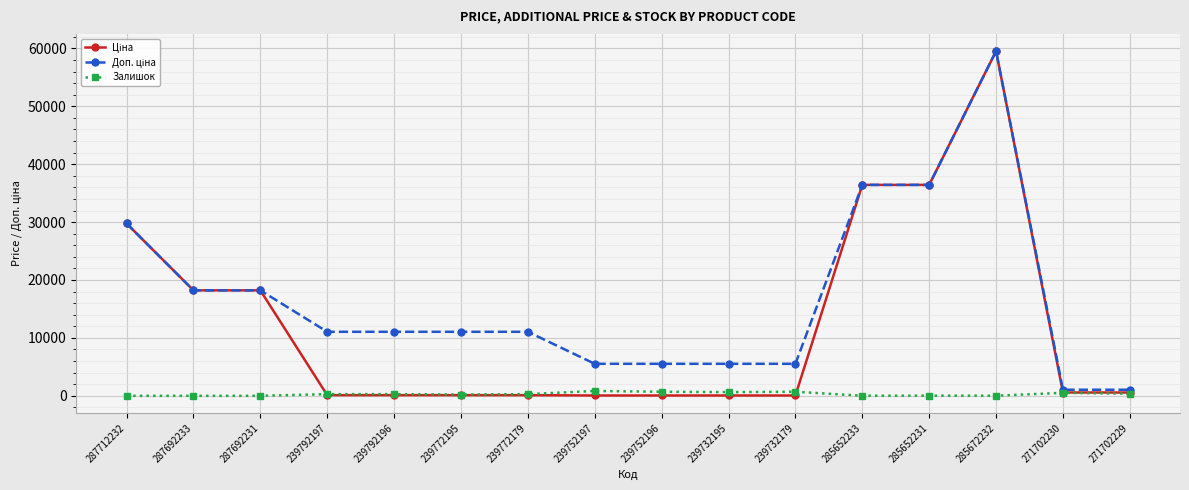

What is the greatest value displayed?

59523.0